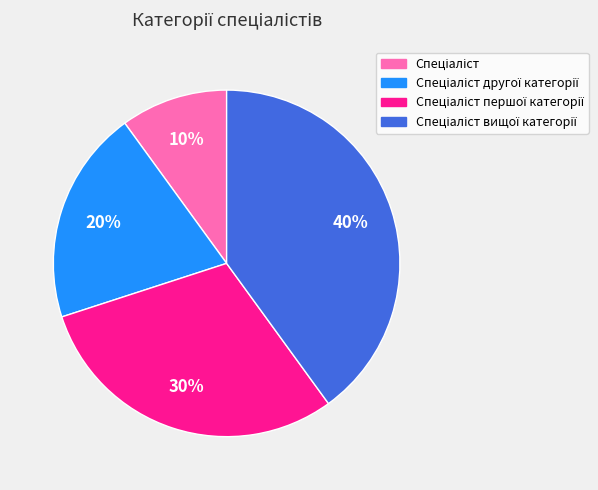

To the nearest percent, what is the average slice percentage?

25%